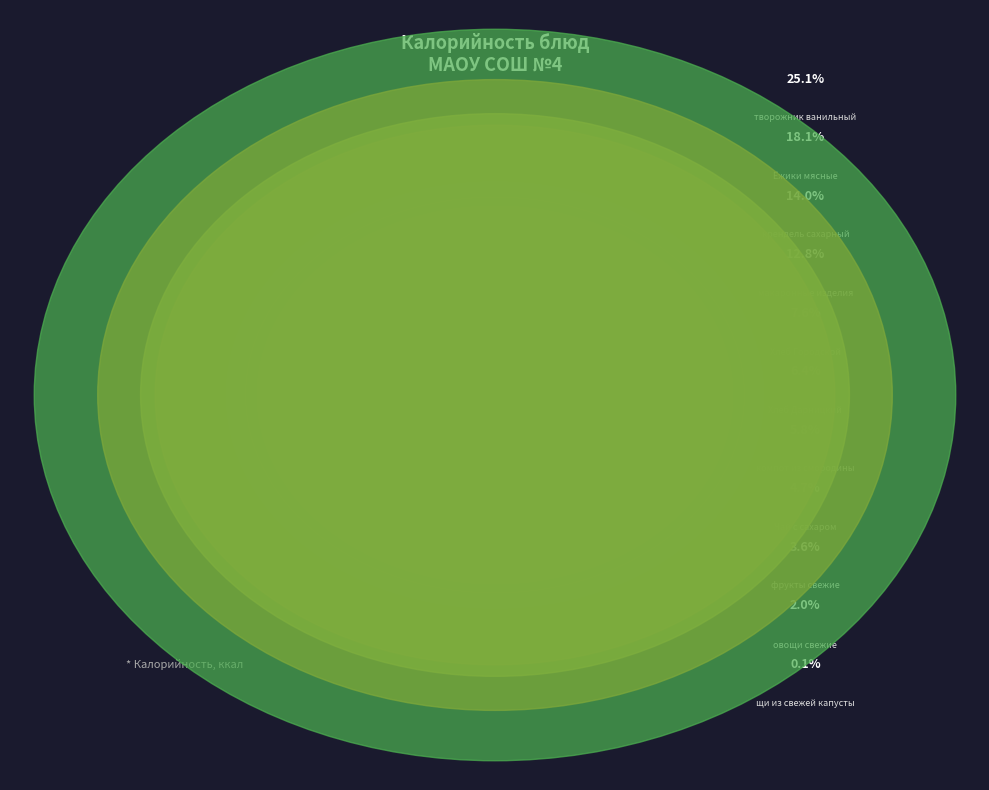

Rank the categories by value from highest to lowest.

творожник ванильный, Ёжики мясные, крендель сахарный, макаронные изделия, Хлеб Городской, Хлеб Дарницкий, компот из смородины, Чай с сахаром, фрукты свежие, овощи свежие, щи из свежей капусты